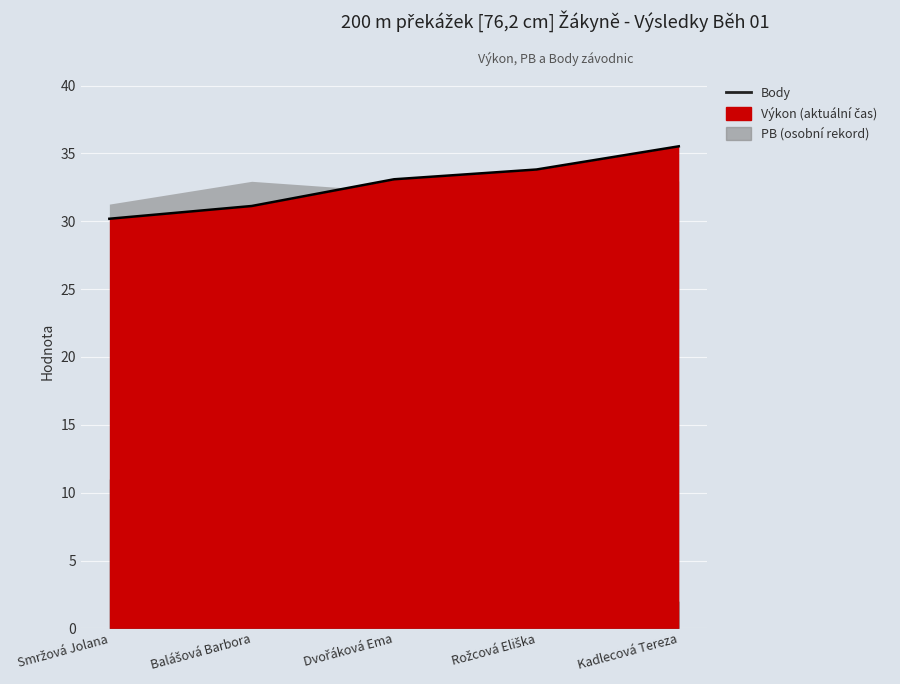

The chart shows a value of 13.7 at Kadlecová Tereza. True or false?

False